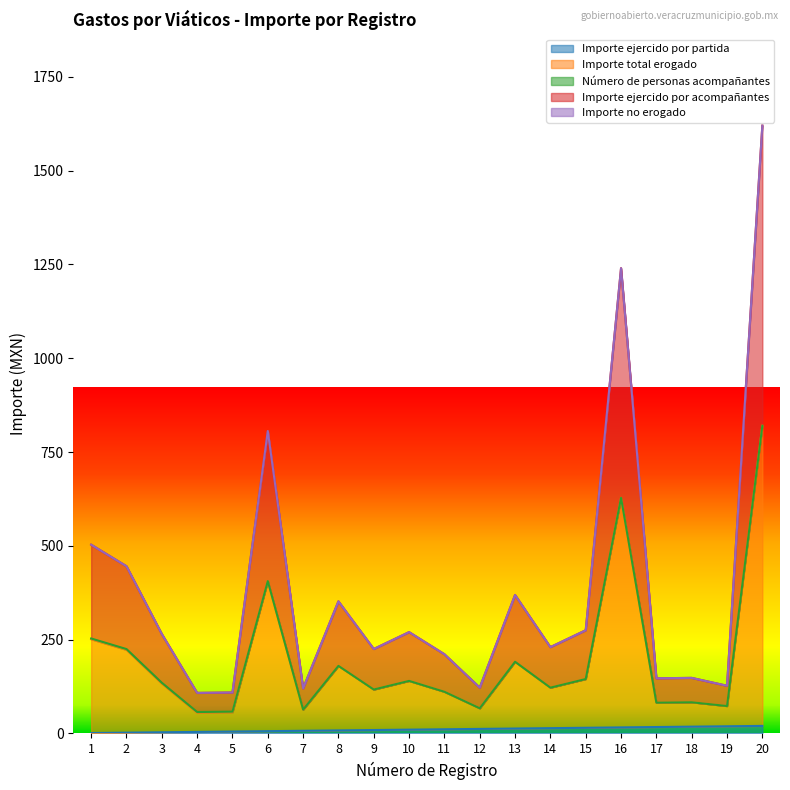

True or false: Importe ejercido por partida and Importe ejercido por acompañantes cross at least once.

False